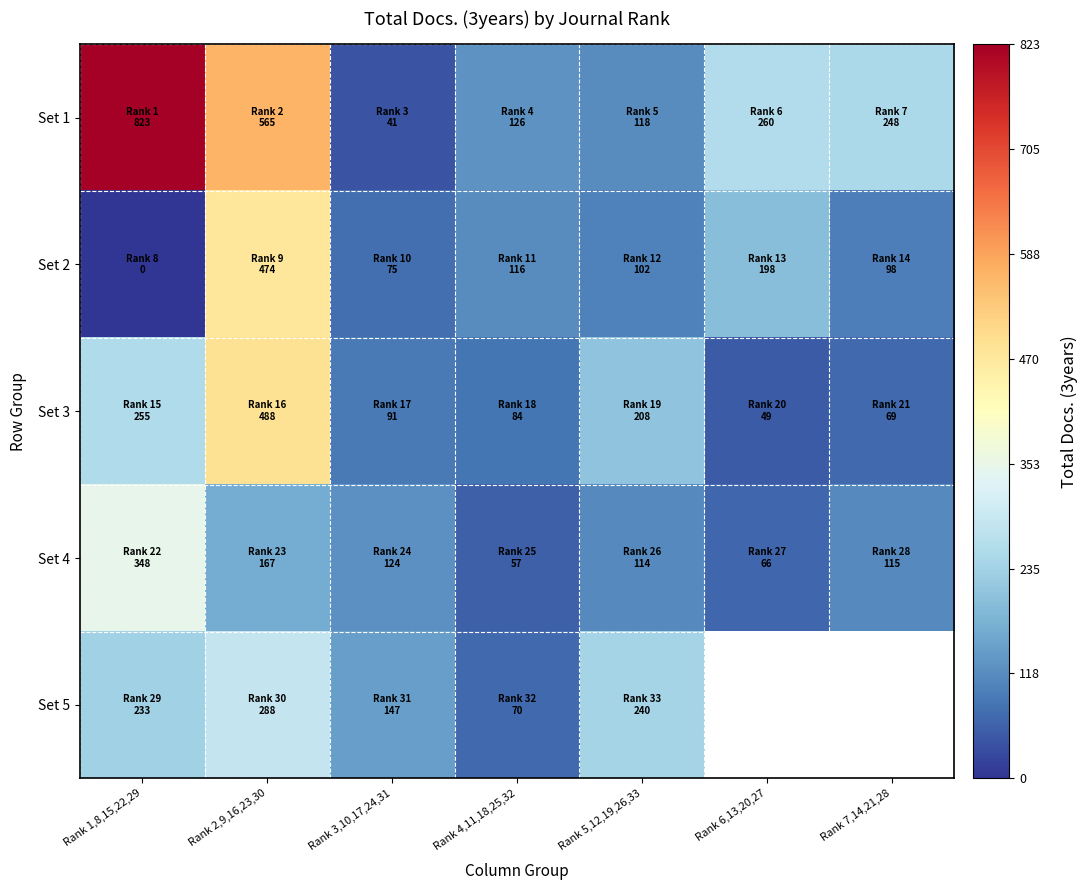

How many values in the Set 4 series exceed 115?

3